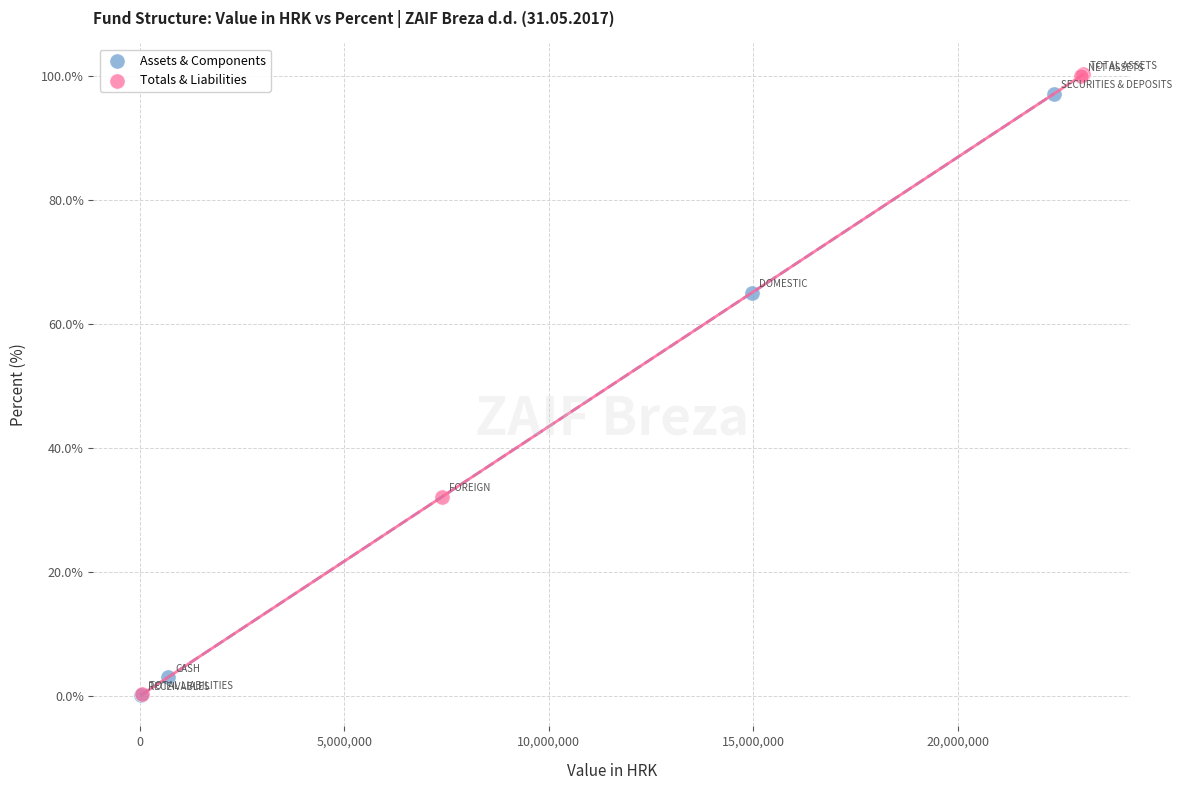

Which series has the widest spread of Y values?

Totals & Liabilities